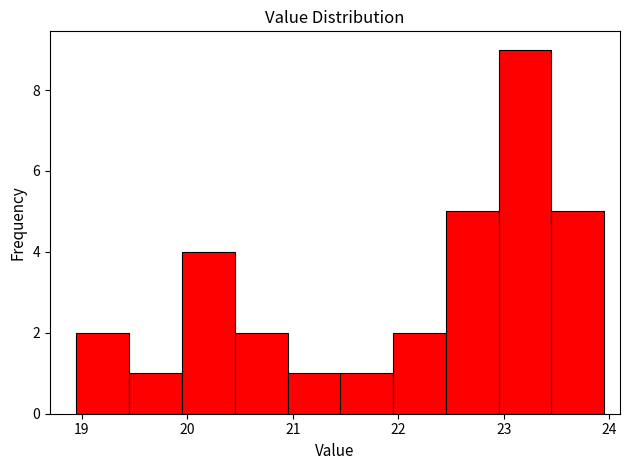

Over which range of the x-axis is the bar tallest?

22.95 to 23.45